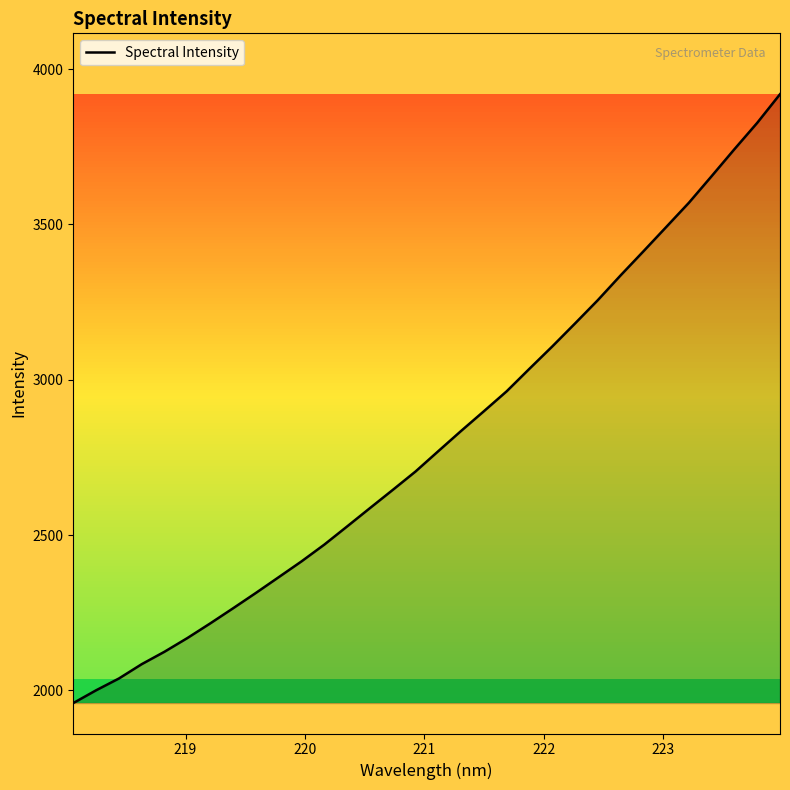

True or false: the data has more than 1 interior local peaks.

False